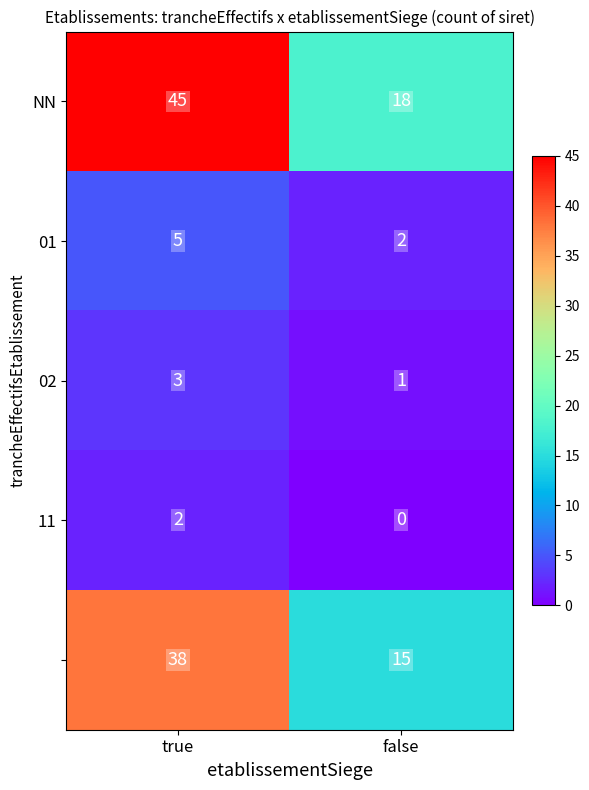

What is the difference between the highest and lowest values at true?

43